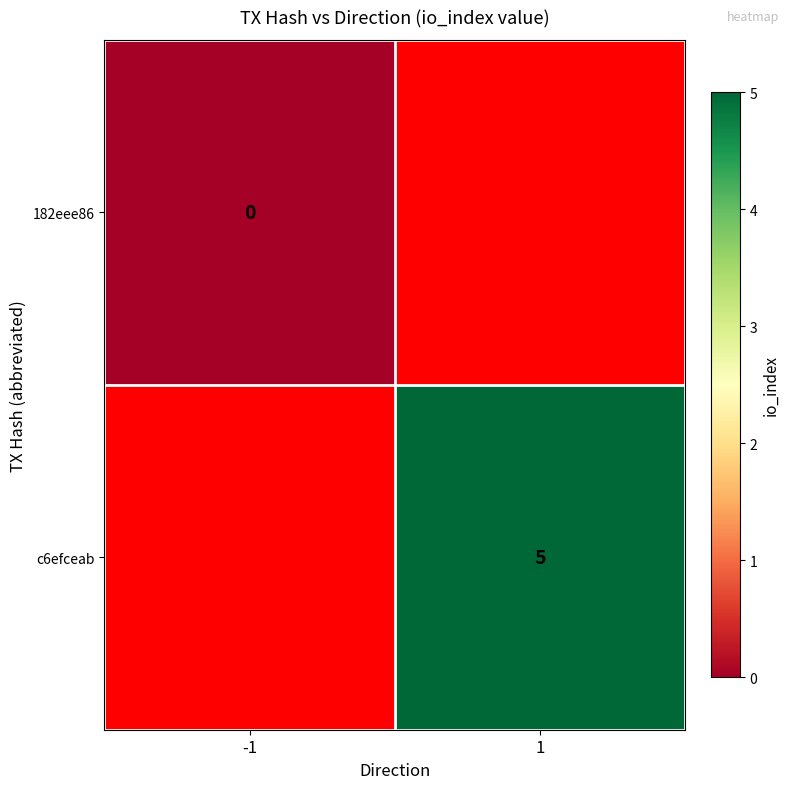

Is the value of 182eee86 at -1 greater than the value of c6efceab at 1?

No